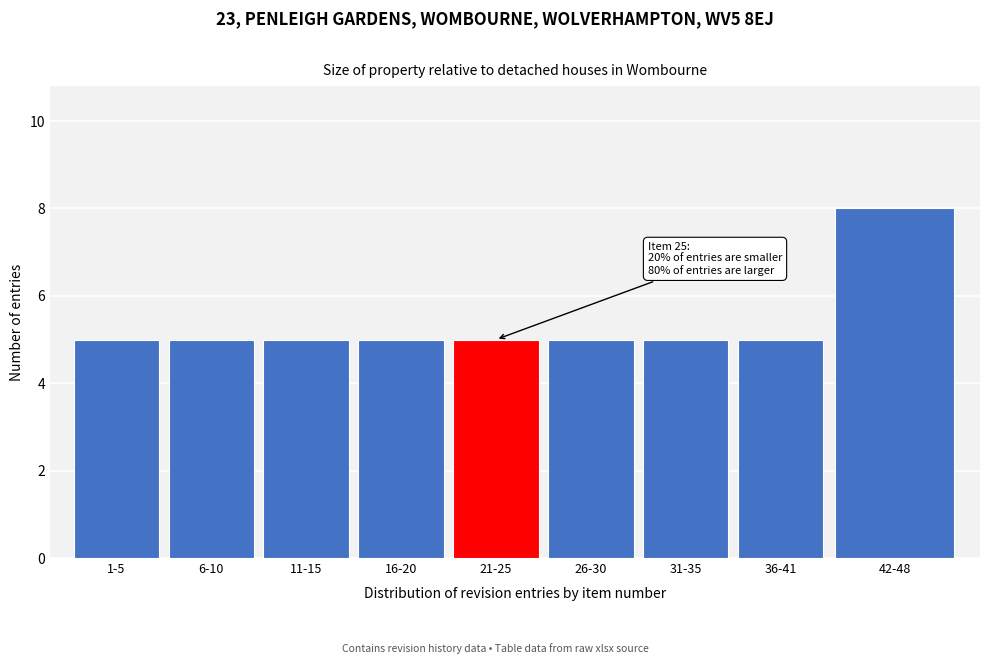

Reading left to right, extract all data points from this chart.

1-5=5	6-10=5	11-15=5	16-20=5	21-25=5	26-30=5	31-35=5	36-41=5	42-48=8